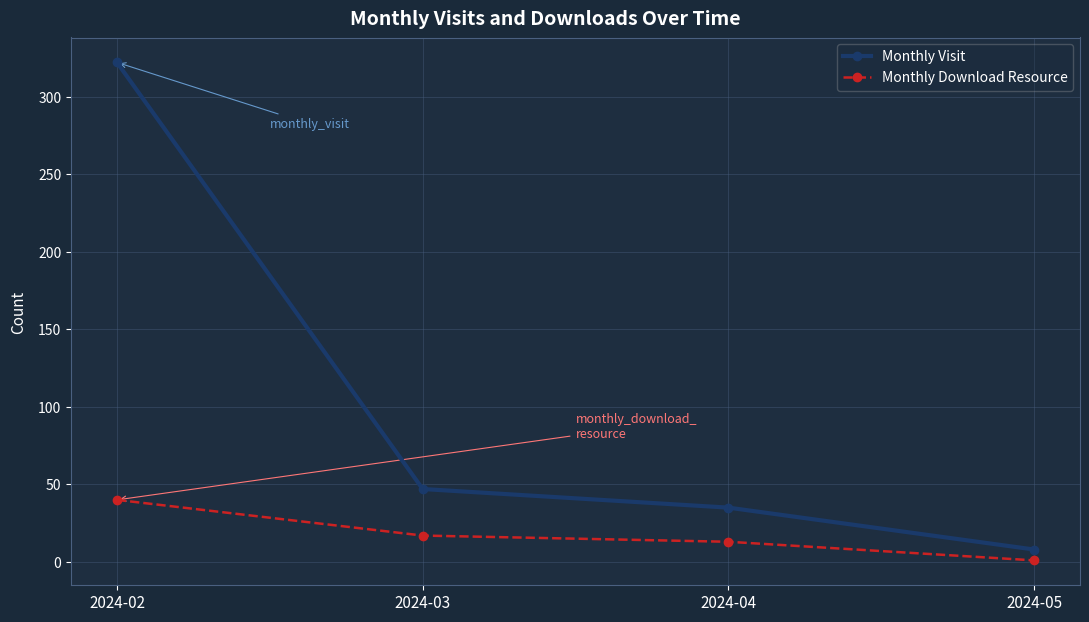

What is the sum of the Monthly Download Resource values at 2024-05 and 2024-03?

18